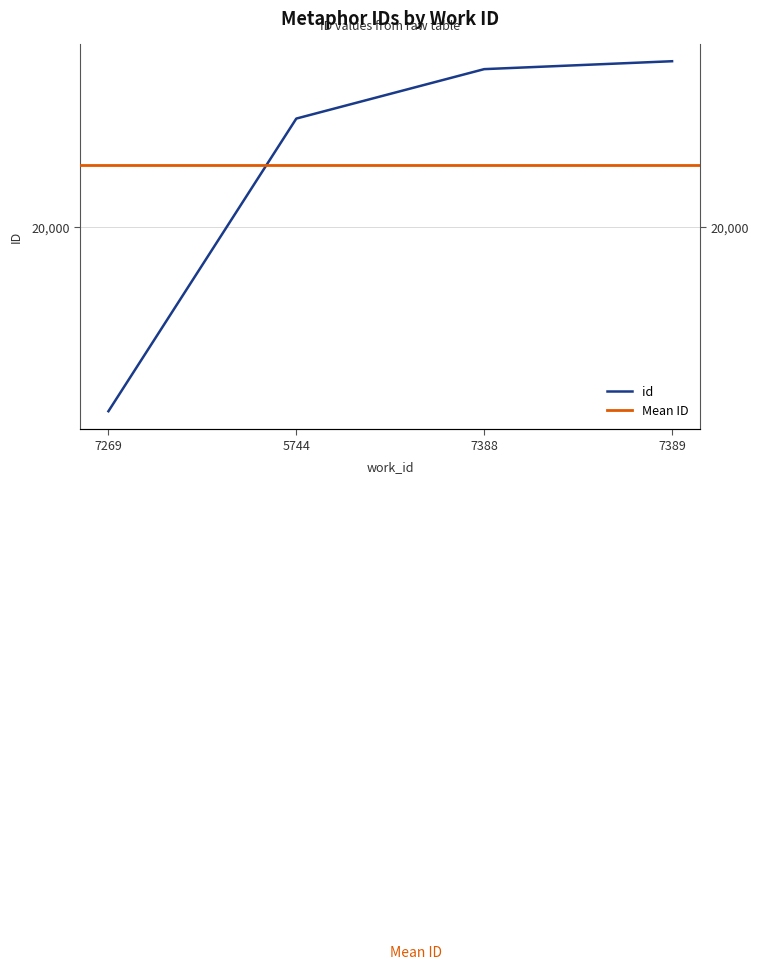

Which has a higher value, 7388 or 7269?

7388